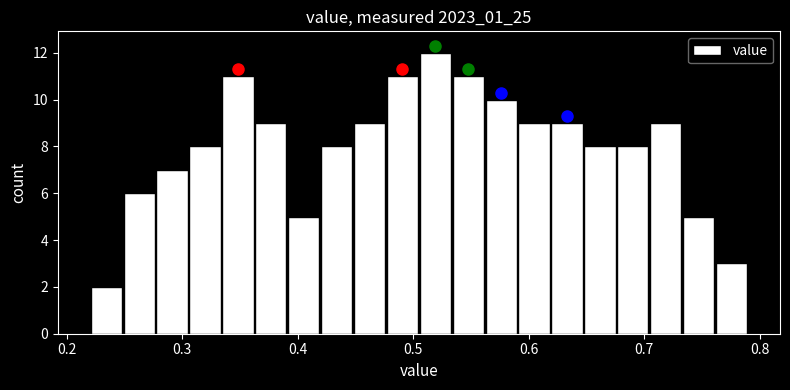

Around what value on the x-axis is the tallest bar? Give the approximate position of its centre, as read against the axis.

0.52